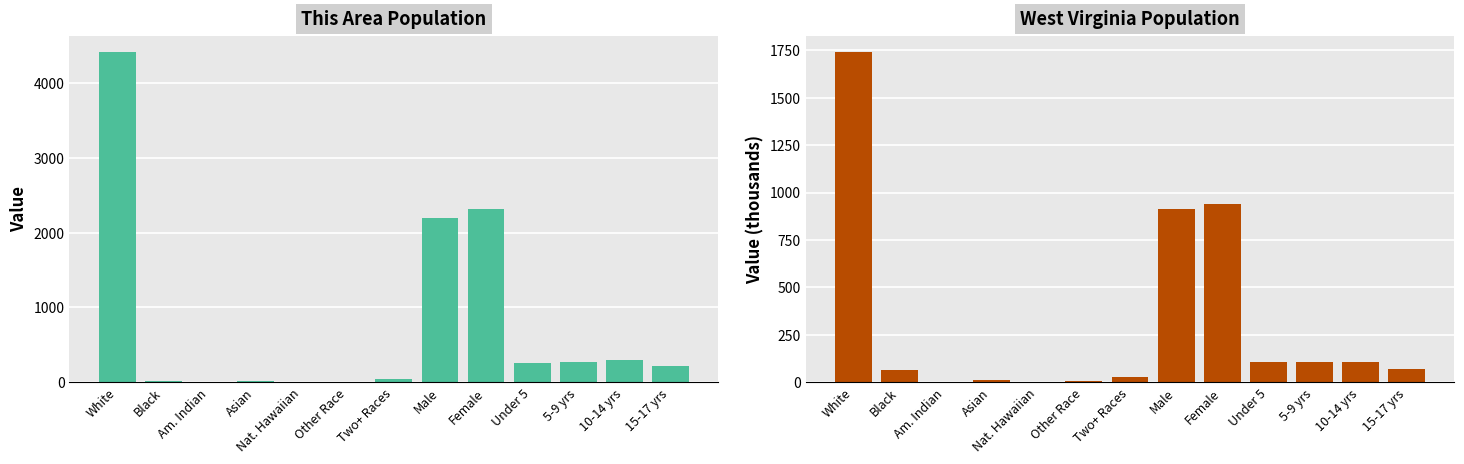

What are all the series names shown in the legend?

This Area, West Virginia